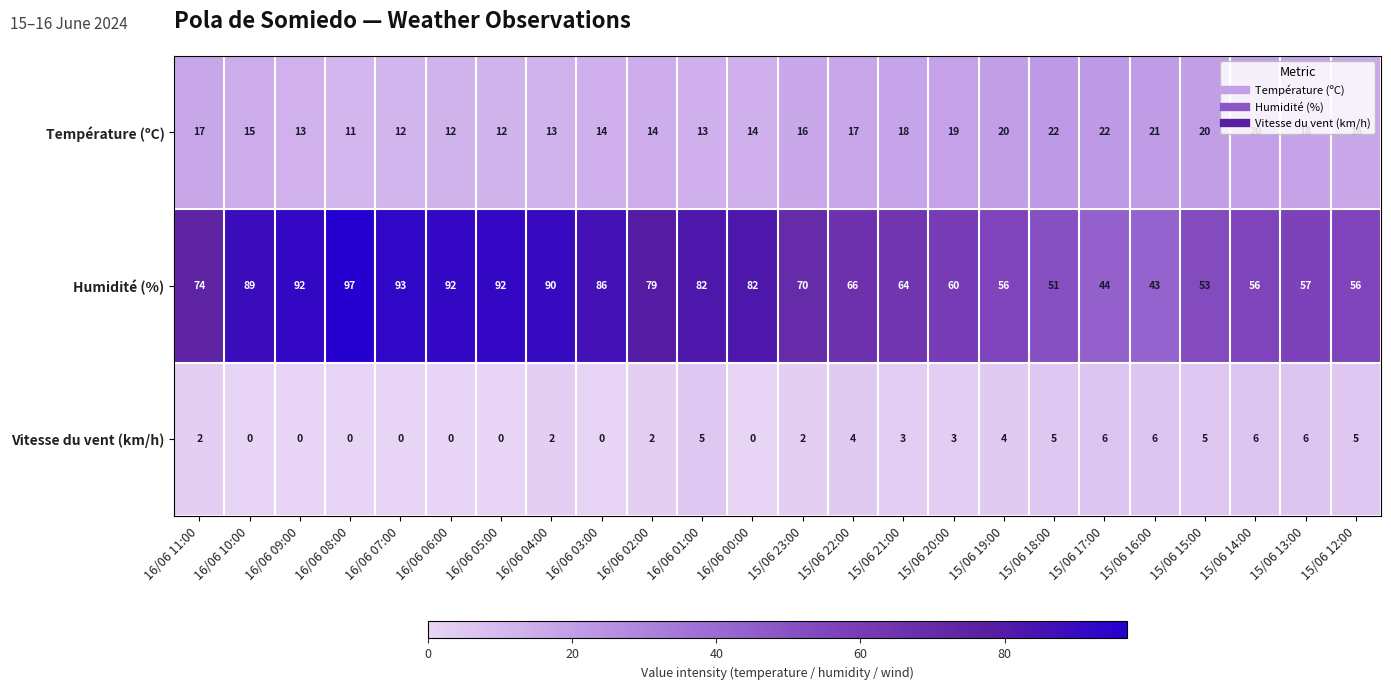

What is the sum of all Humidité (%) values?

1724